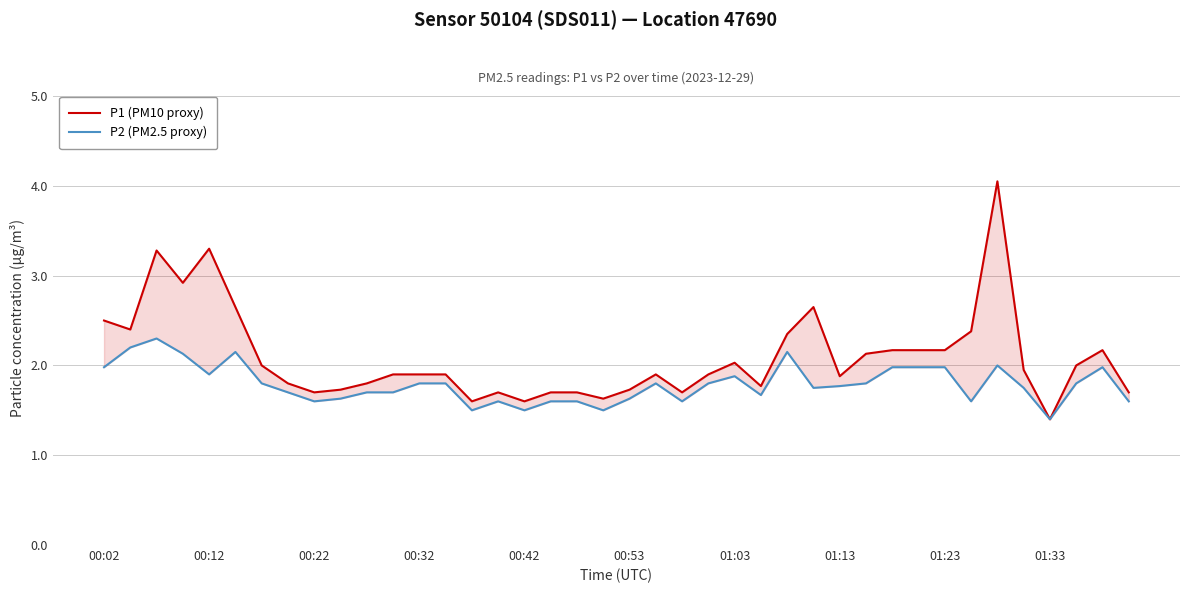

The P1 (PM10 proxy) series shows 1.9 at 13. True or false?

True